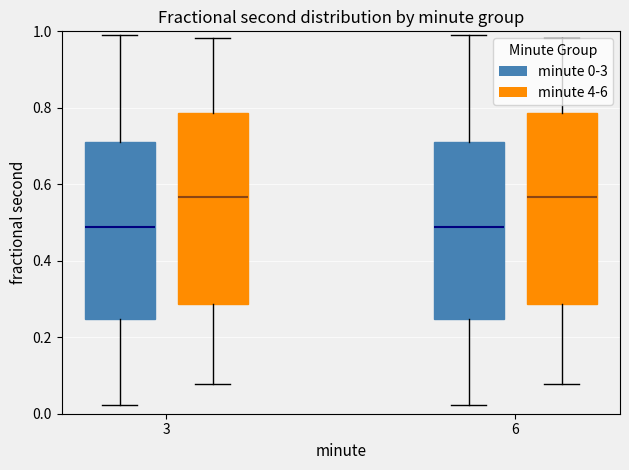

Reading left to right, transcribe this box plot: for each box, give where its median line is, the range the box spans, and where its two whiskers end, as read against the y-axis. The values are not printed on the chart, so give them approximately, as read against the axis.

3 (minute 0-3): median 0.48, box 0.24 to 0.72, whiskers 0.02 to 0.98
3 (minute 4-6): median 0.56, box 0.28 to 0.78, whiskers 0.08 to 0.98
6 (minute 0-3): median 0.48, box 0.24 to 0.72, whiskers 0.02 to 0.98
6 (minute 4-6): median 0.56, box 0.28 to 0.78, whiskers 0.08 to 0.98